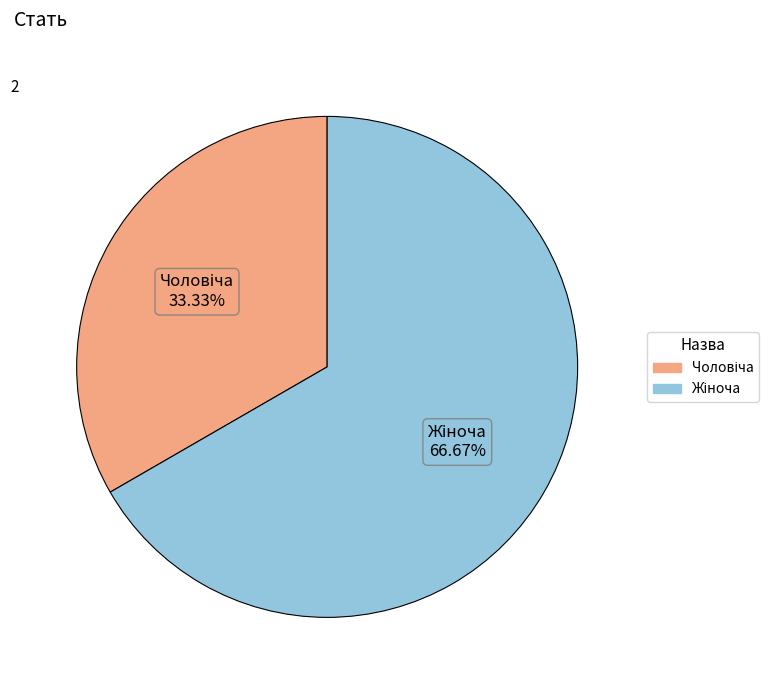

Is there any slice that represents more than half of the pie?

Yes